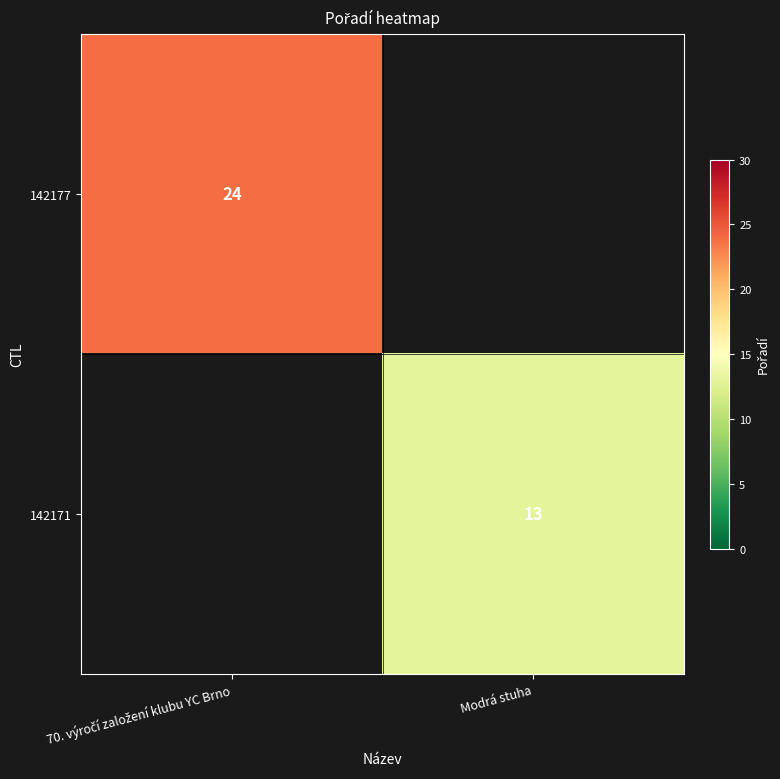

At which category does the chart reach its peak across all series?

70. výročí založení klubu YC Brno